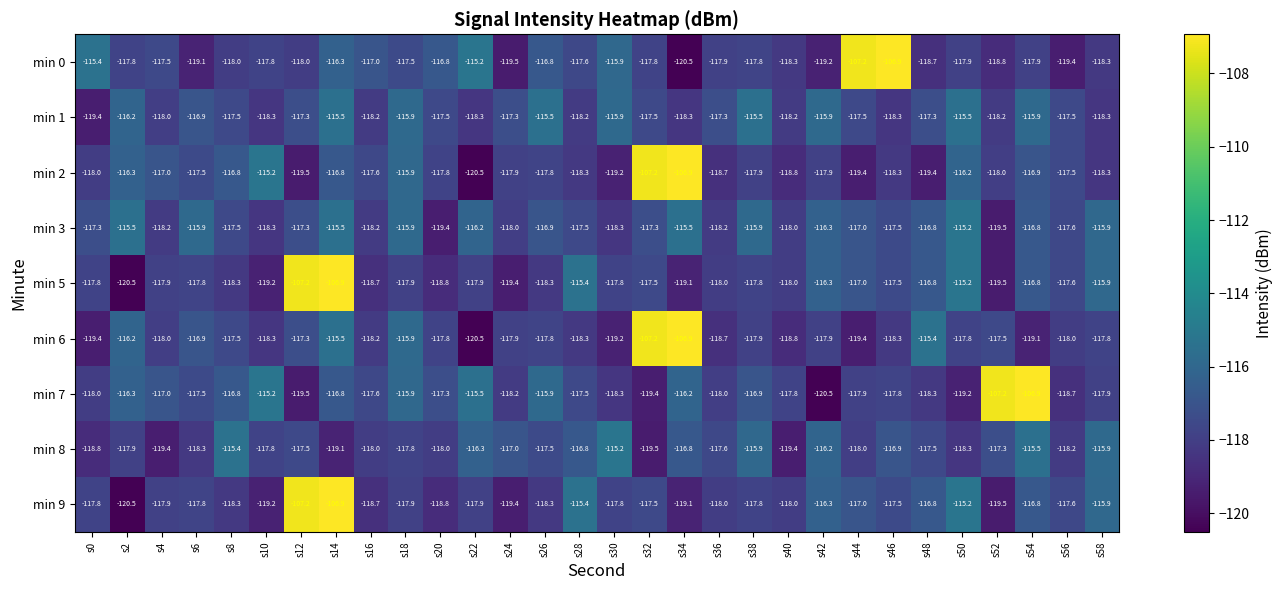

What is the difference between the highest and lowest values at s20?

2.6